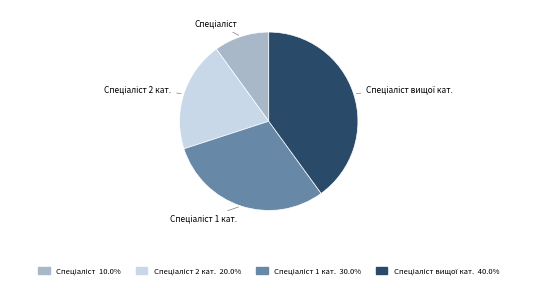

Is there a majority slice in this chart?

No